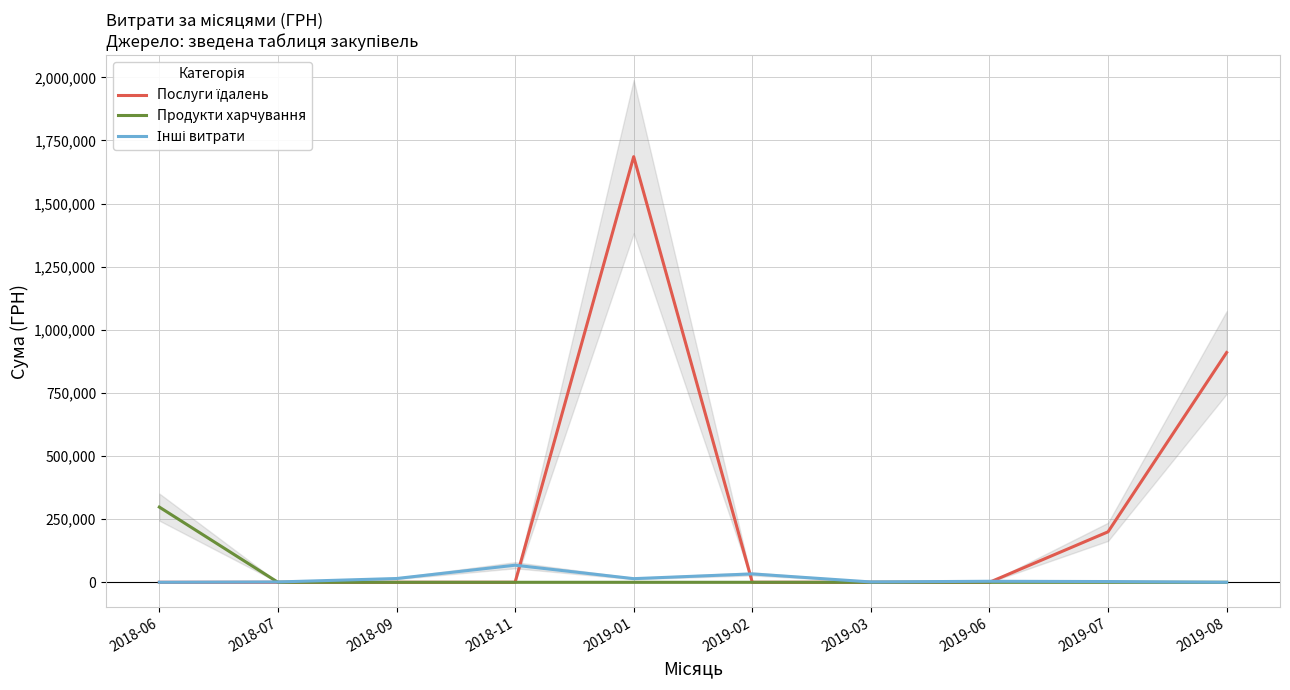

What is the label of the 8th point from the left?

2019-06